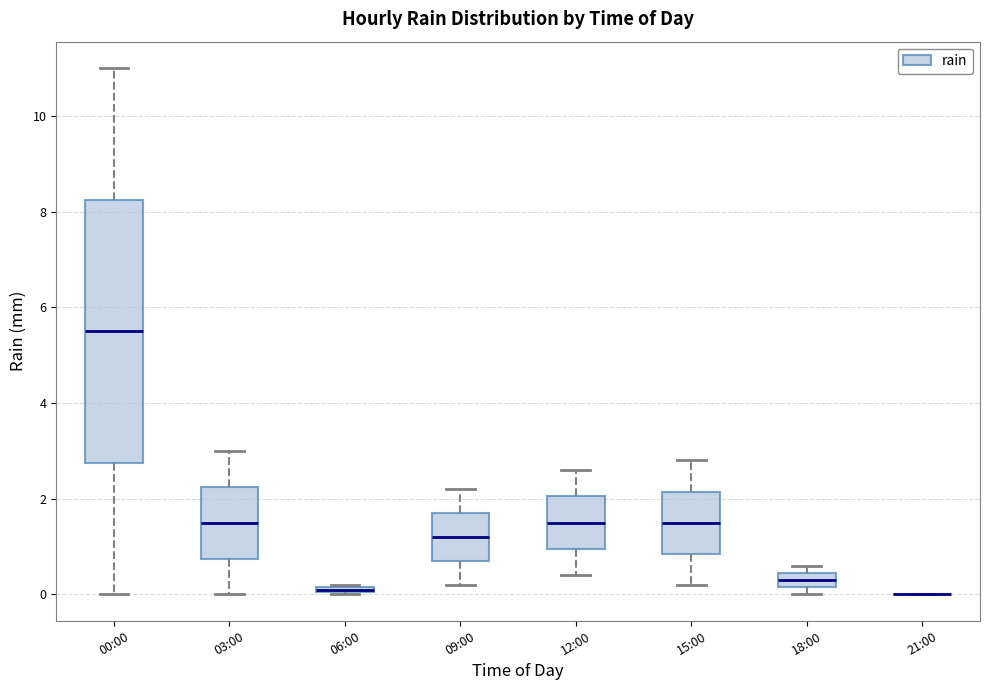

Where does the lower whisker of the box for 15:00 end on the y-axis? The values are not printed on the chart, so give them approximately, as read against the axis.

0.2